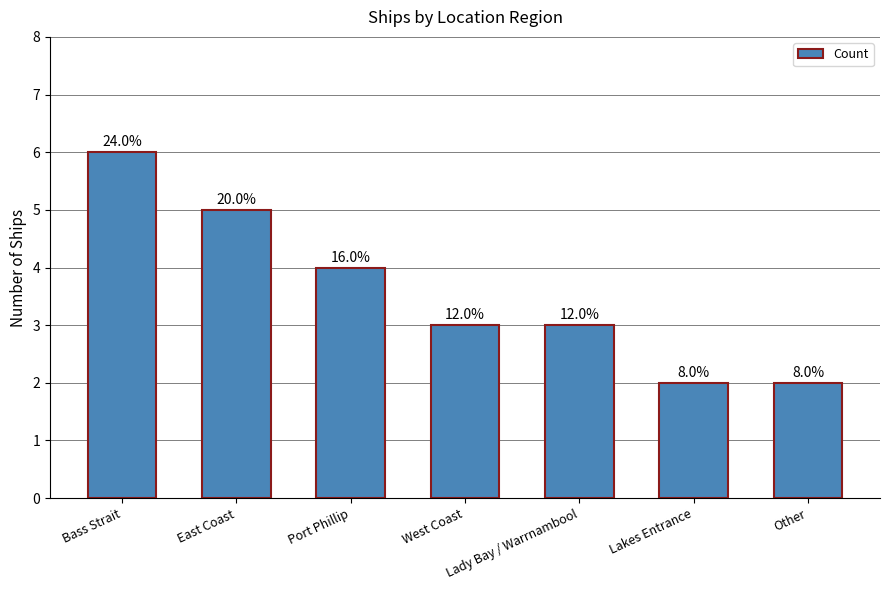

Does the chart contain stacked bars?

No